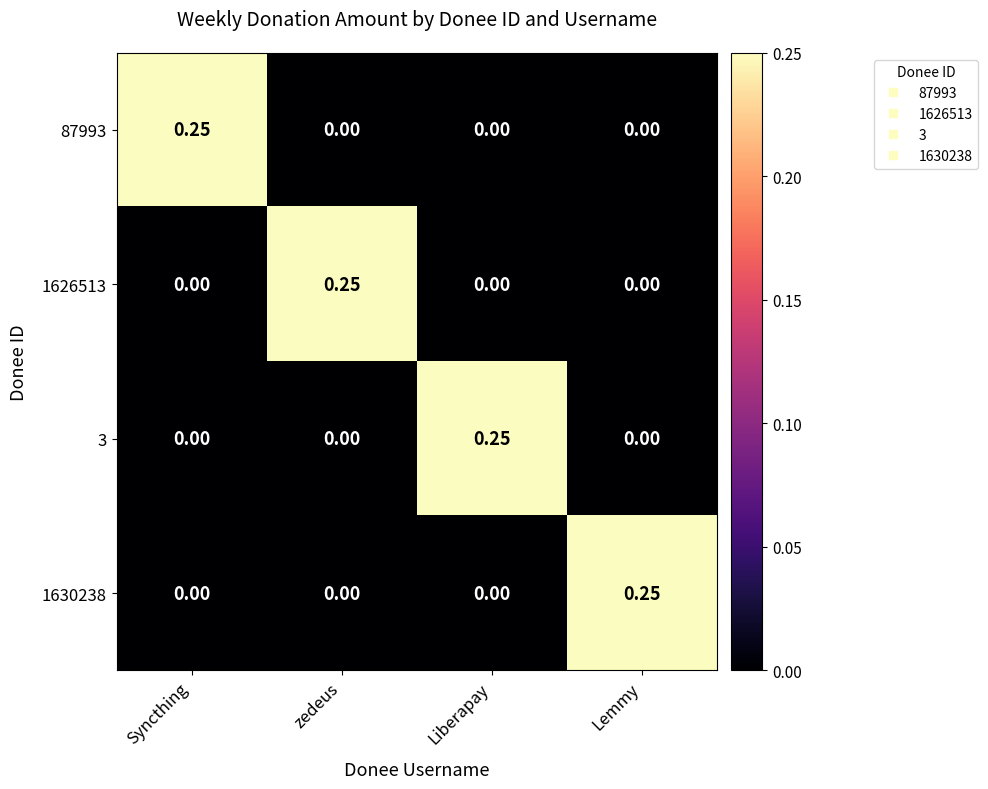

Which category has the highest value in the 1626513 series?

zedeus